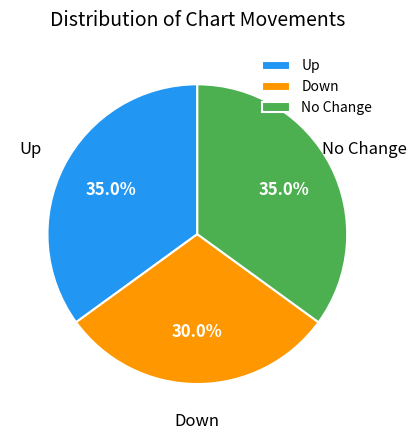

Combined, do No Change and Down account for over 50%?

Yes